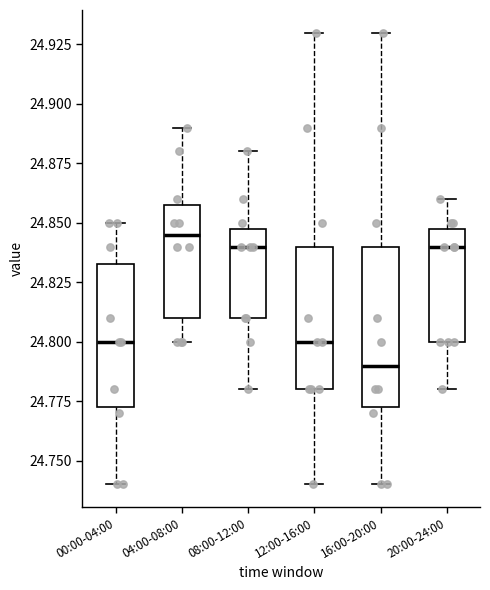

Reading left to right, transcribe this box plot: for each box, give where its median line is, the range the box spans, and where its two whiskers end, as read against the y-axis. The values are not printed on the chart, so give them approximately, as read against the axis.

00:00-04:00: median 24.800, box 24.775 to 24.835, whiskers 24.740 to 24.850
04:00-08:00: median 24.845, box 24.810 to 24.860, whiskers 24.800 to 24.890
08:00-12:00: median 24.840, box 24.810 to 24.850, whiskers 24.780 to 24.880
12:00-16:00: median 24.800, box 24.780 to 24.840, whiskers 24.740 to 24.930
16:00-20:00: median 24.790, box 24.775 to 24.840, whiskers 24.740 to 24.930
20:00-24:00: median 24.840, box 24.800 to 24.850, whiskers 24.780 to 24.860